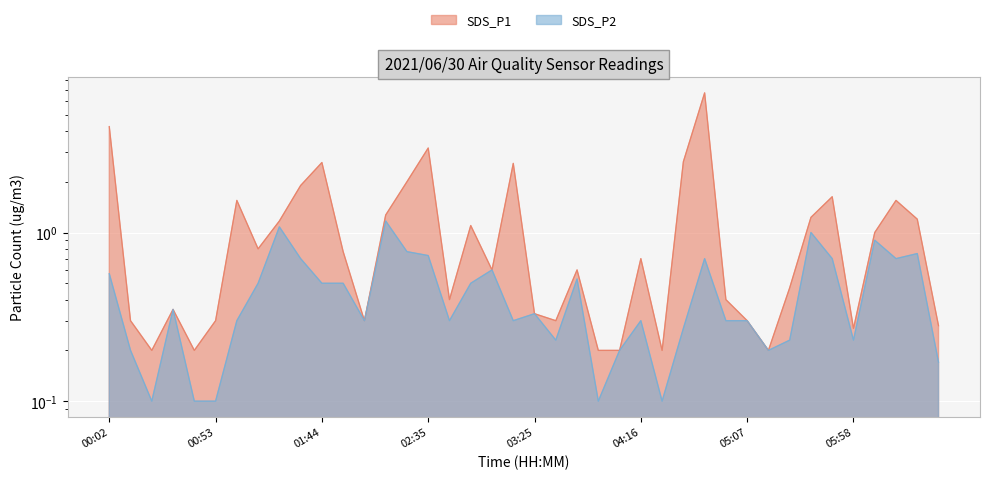

What is the spread (max minus min) of values at 02:45?

0.1